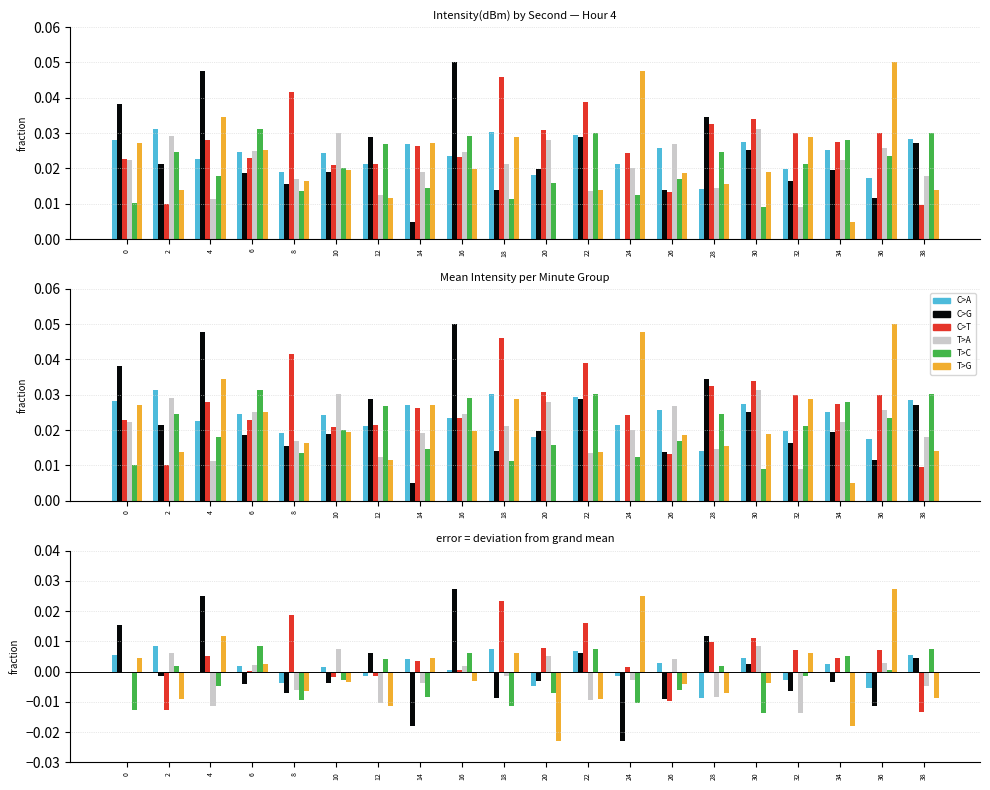

Reading right to left, list all the values displayed in this chart.

C>A: 38=0.0	36=-0.0	34=0.0	32=-0.0	30=0.0	28=-0.0	26=0.0	24=-0.0	22=0.0	20=-0.0	18=0.0	16=0.0	14=0.0	12=-0.0	10=0.0	8=-0.0	6=0.0	4=-0.0	2=0.0	0=0.0
C>G: 38=0.0	36=-0.0	34=-0.0	32=-0.0	30=0.0	28=0.0	26=-0.0	24=-0.0	22=0.0	20=-0.0	18=-0.0	16=0.0	14=-0.0	12=0.0	10=-0.0	8=-0.0	6=-0.0	4=0.0	2=-0.0	0=0.0
C>T: 38=-0.0	36=0.0	34=0.0	32=0.0	30=0.0	28=0.0	26=-0.0	24=0.0	22=0.0	20=0.0	18=0.0	16=0.0	14=0.0	12=-0.0	10=-0.0	8=0.0	6=0.0	4=0.0	2=-0.0	0=-0.0
T>A: 38=-0.0	36=0.0	34=-0.0	32=-0.0	30=0.0	28=-0.0	26=0.0	24=-0.0	22=-0.0	20=0.0	18=-0.0	16=0.0	14=-0.0	12=-0.0	10=0.0	8=-0.0	6=0.0	4=-0.0	2=0.0	0=-0.0
T>C: 38=0.0	36=0.0	34=0.0	32=-0.0	30=-0.0	28=0.0	26=-0.0	24=-0.0	22=0.0	20=-0.0	18=-0.0	16=0.0	14=-0.0	12=0.0	10=-0.0	8=-0.0	6=0.0	4=-0.0	2=0.0	0=-0.0
T>G: 38=-0.0	36=0.0	34=-0.0	32=0.0	30=-0.0	28=-0.0	26=-0.0	24=0.0	22=-0.0	20=-0.0	18=0.0	16=-0.0	14=0.0	12=-0.0	10=-0.0	8=-0.0	6=0.0	4=0.0	2=-0.0	0=0.0